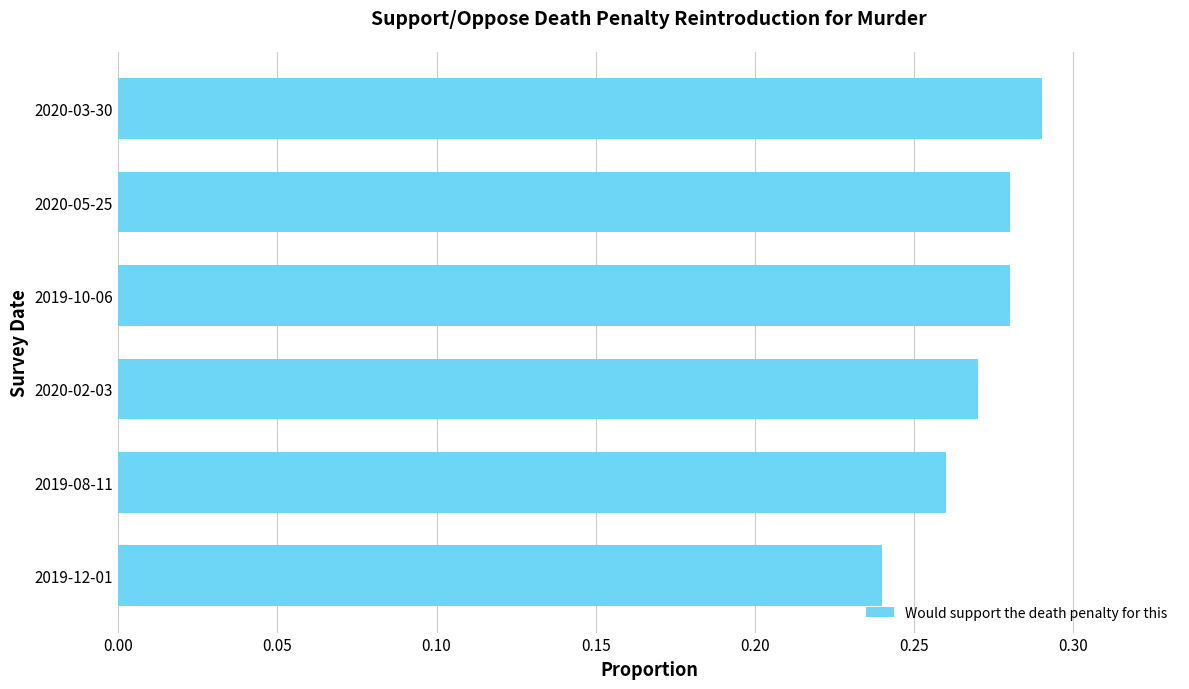

The value at 2019-08-11 is 0.1. True or false?

False